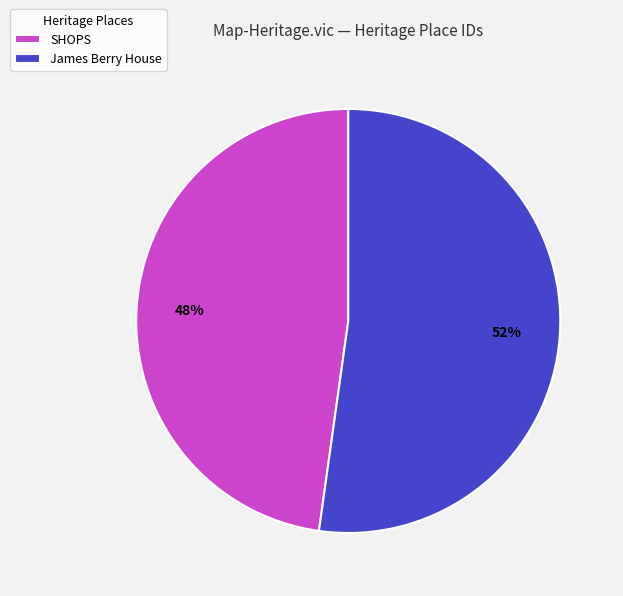

Between James Berry House and SHOPS, which is larger?

James Berry House